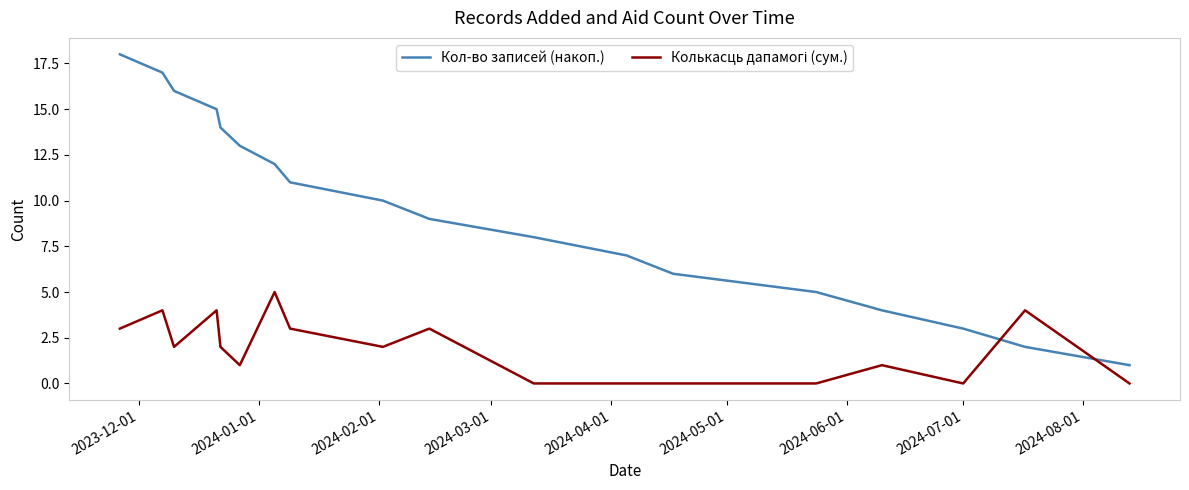

Which series has the widest spread of values?

Кол-во записей (накоп.)